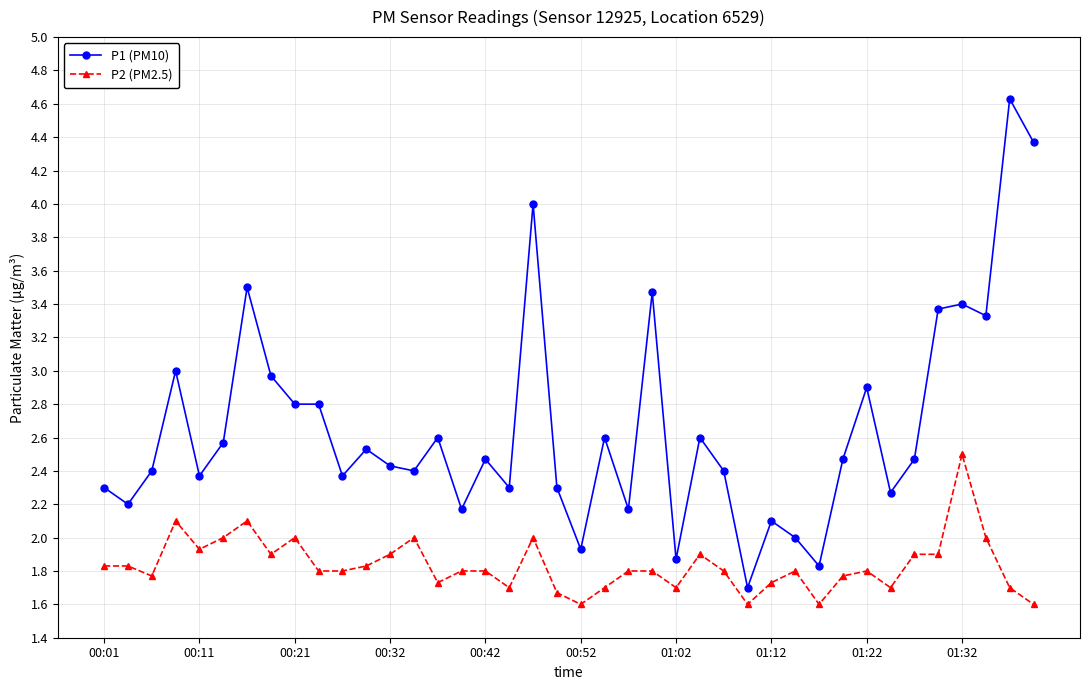

True or false: P2 (PM2.5) and P1 (PM10) cross at least once.

False